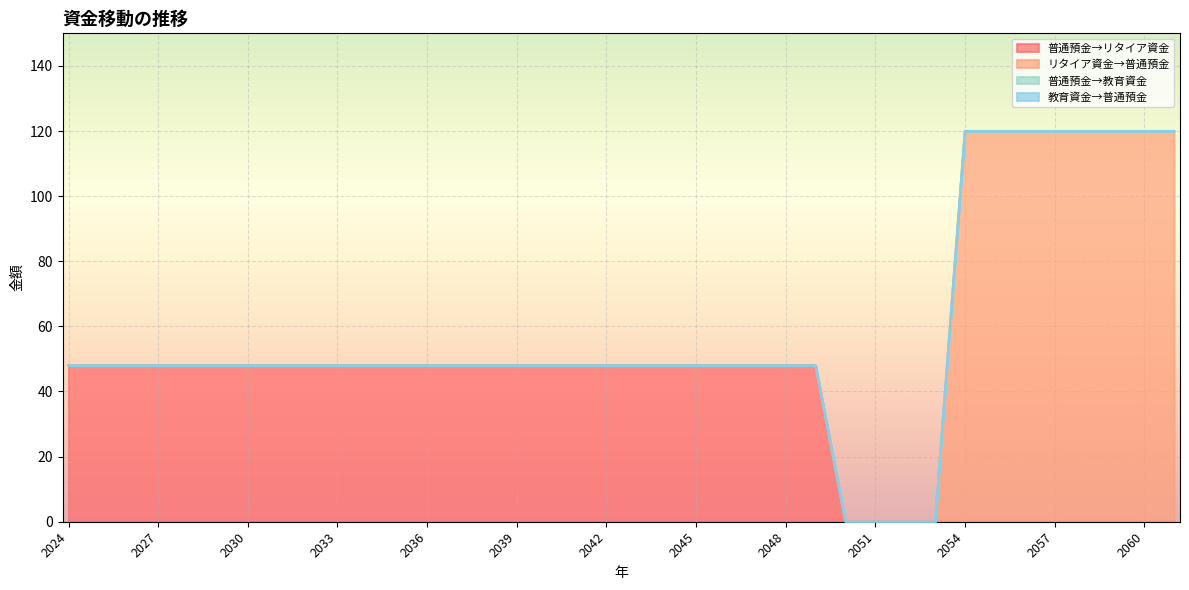

True or false: 普通預金→リタイア資金 and リタイア資金→普通預金 cross at least once.

False